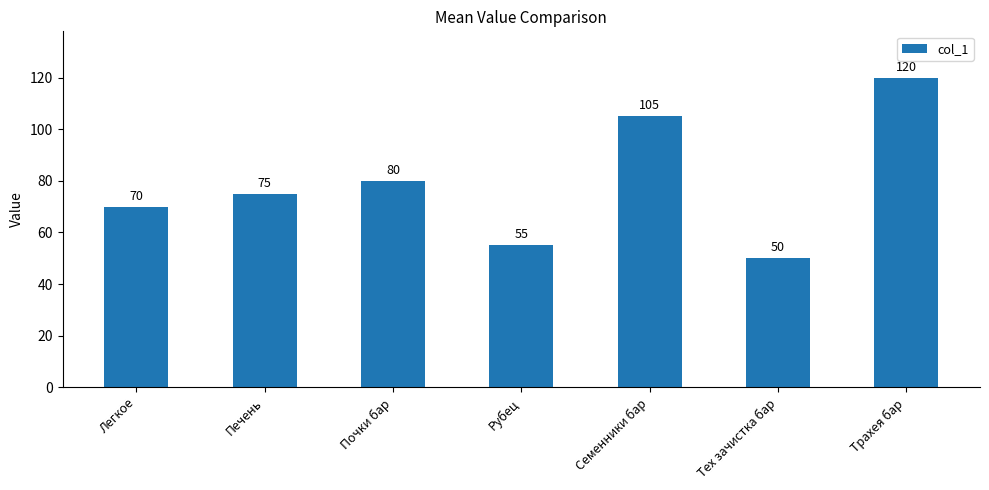

What is the value of the 4th bar from the left?

55